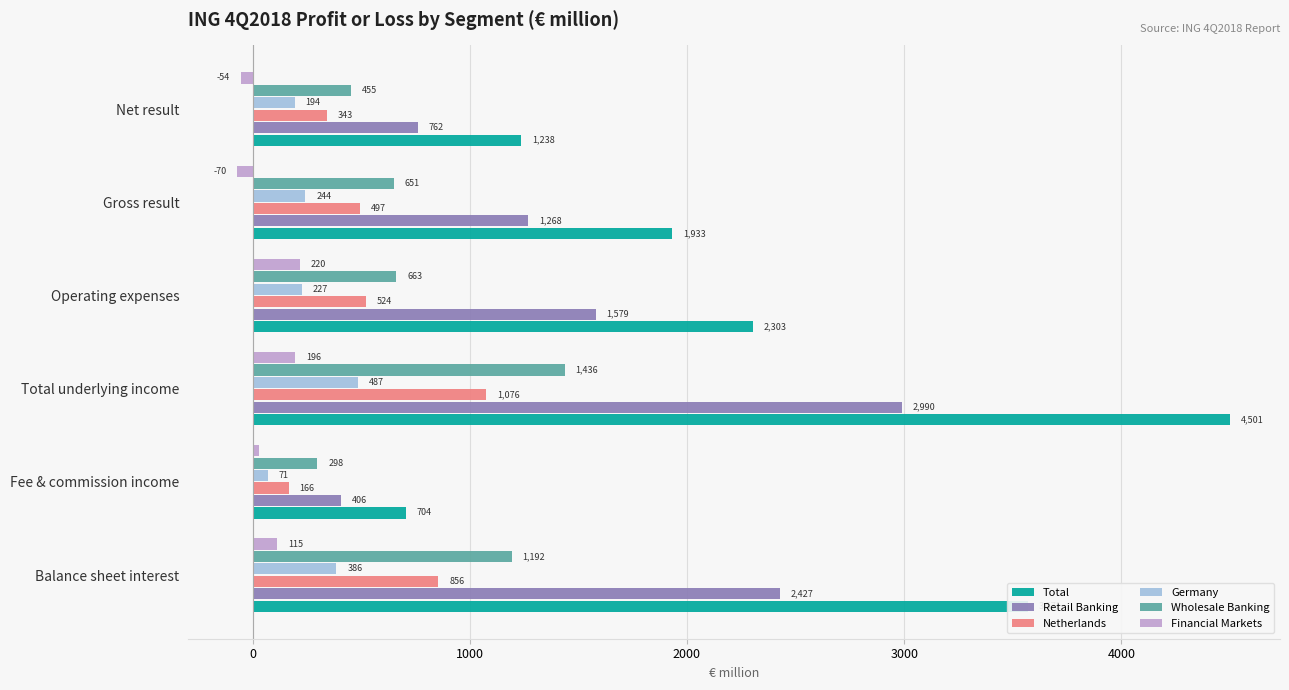

Rank the series at Fee & commission income from highest to lowest value.

Total, Retail Banking, Wholesale Banking, Netherlands, Germany, Financial Markets